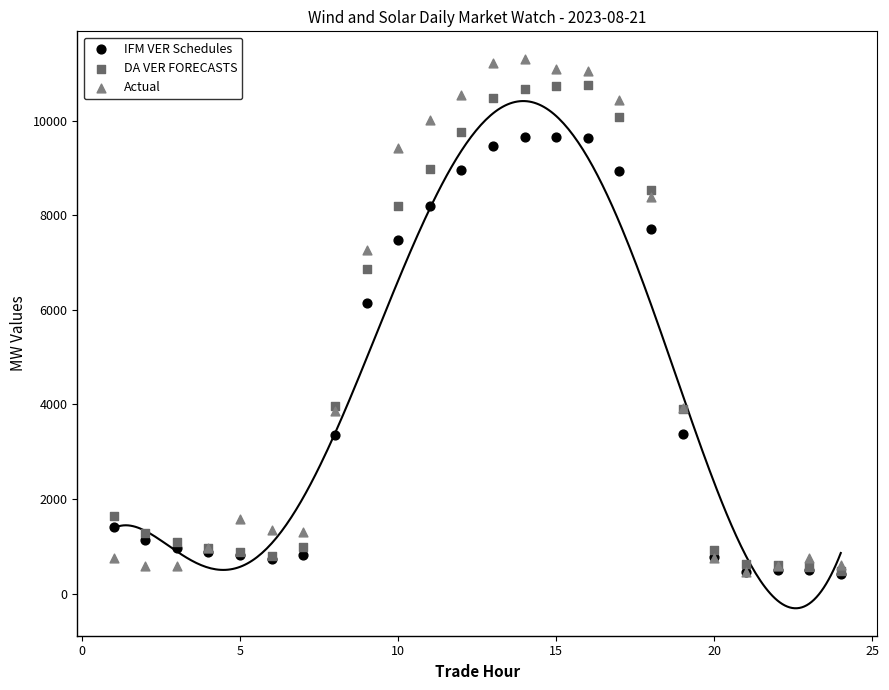

Which series has the widest spread of Y values?

Actual